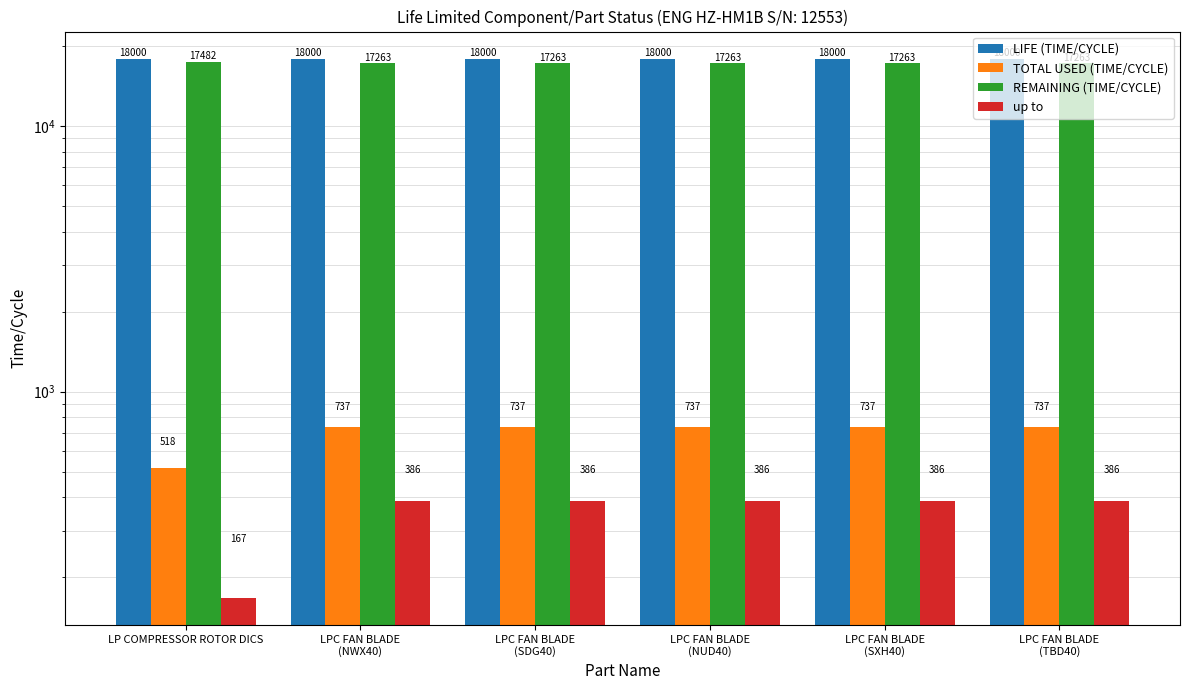

What is the spread (max minus min) of values at LPC FAN BLADE
(NUD40)?

17614